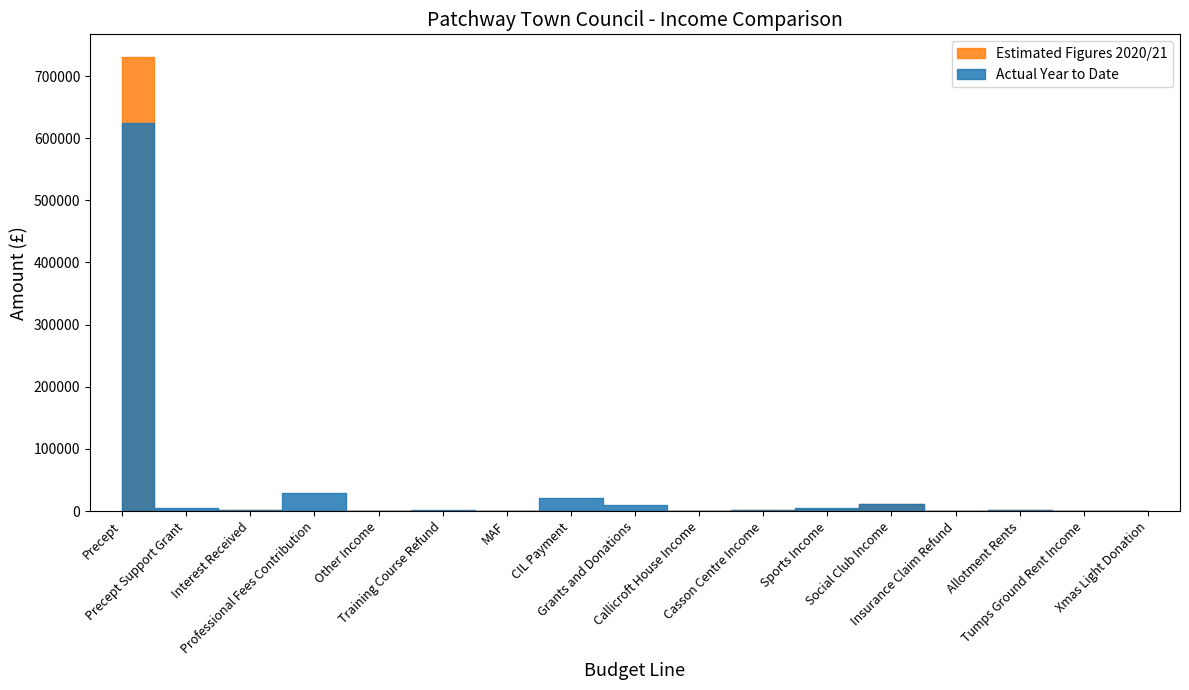

In Estimated Figures 2020/21, how many points are higher than both neighbors (excluding endpoints)?

3